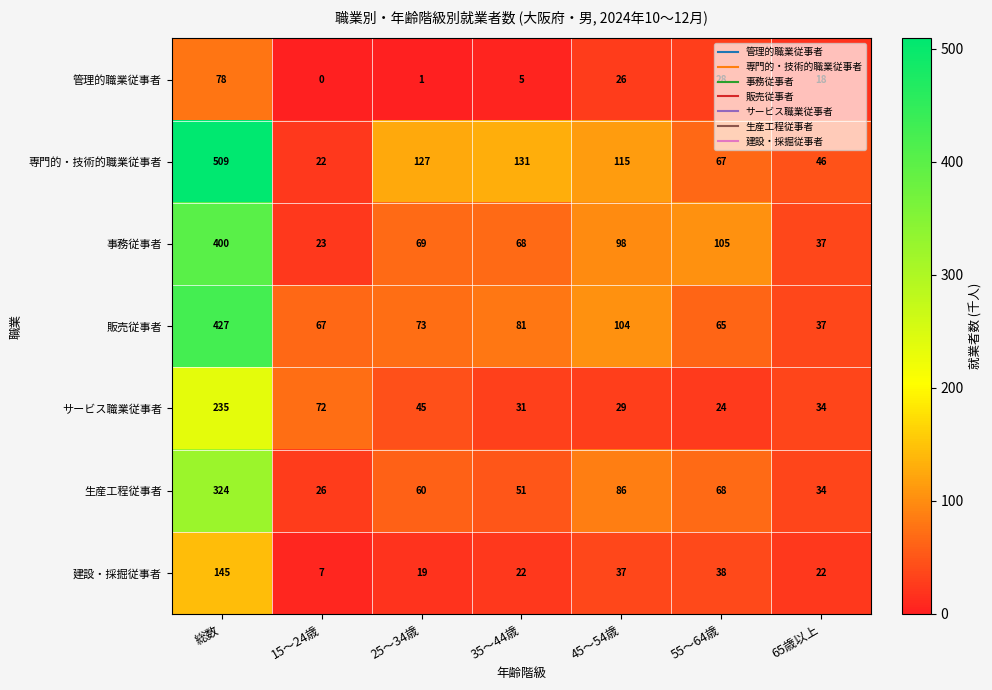

What is the total value across all series at 35～44歳?

389